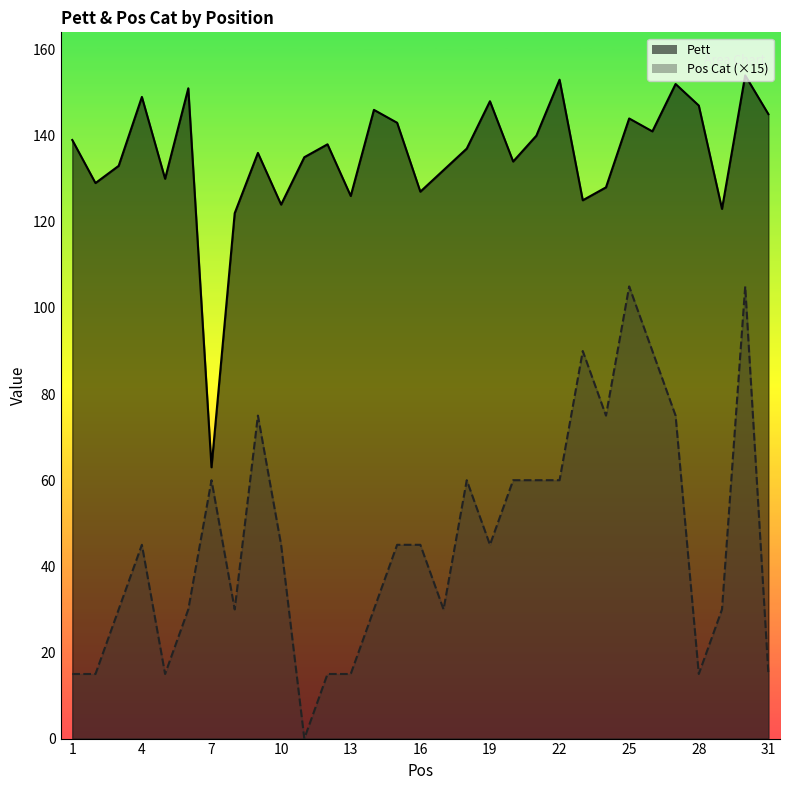

How many lines are shown in the chart?

2